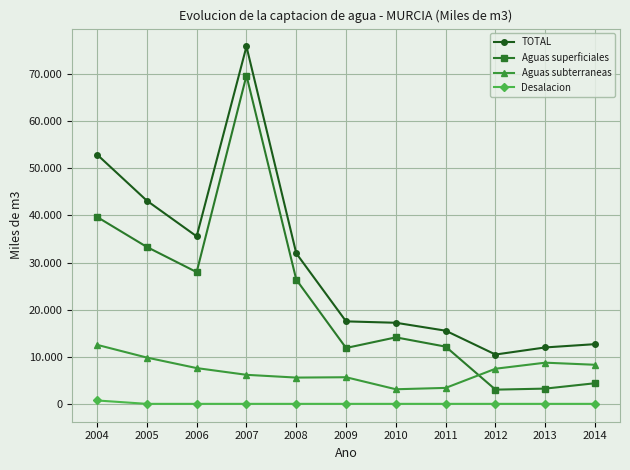

Between which two adjacent categories do Aguas subterraneas and Aguas superficiales first intersect?

2011 and 2012